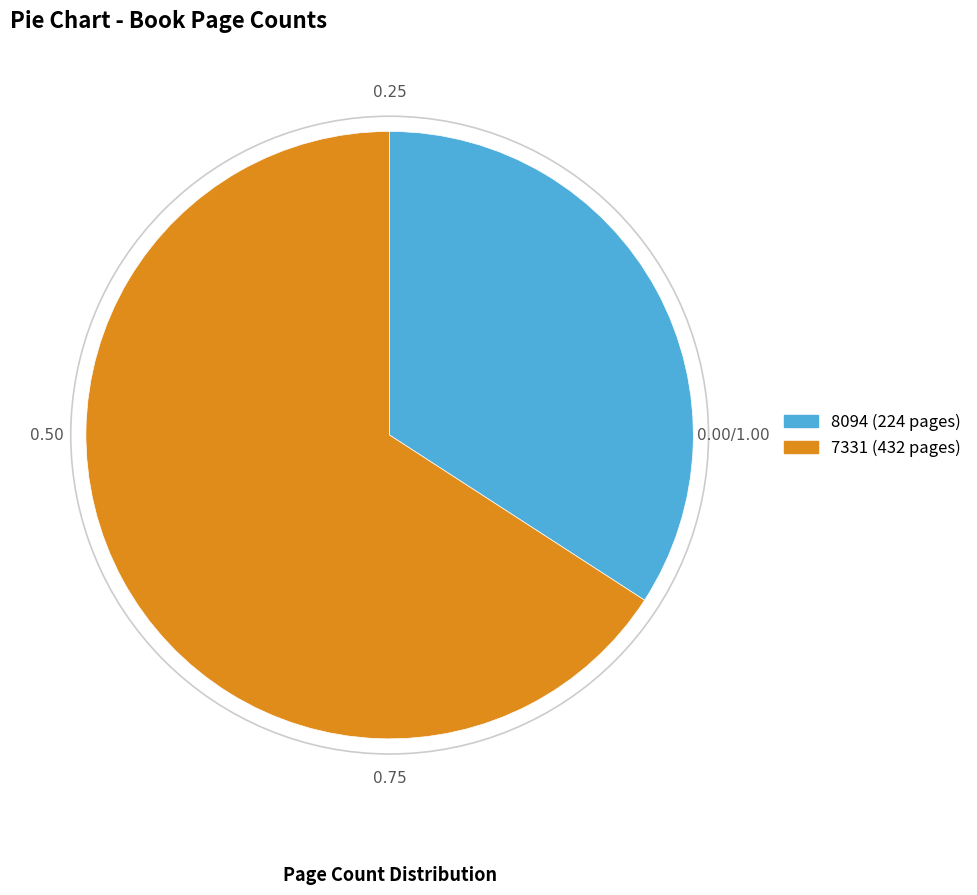

Combined, do 8094 and 7331 account for over 50%?

Yes